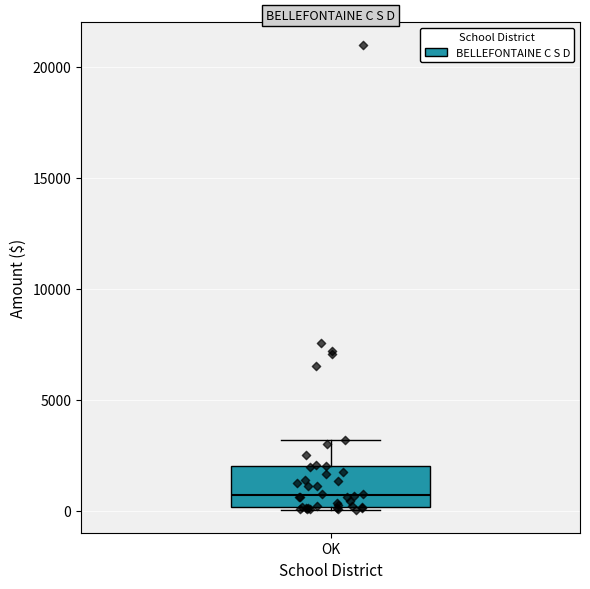

Transcribe this box plot: give where the median line is, the range the box spans, and where the two whiskers end, as read against the y-axis. The values are not printed on the chart, so give them approximately, as read against the axis.

median 500, box 0 to 2000, whiskers 0 to 3000